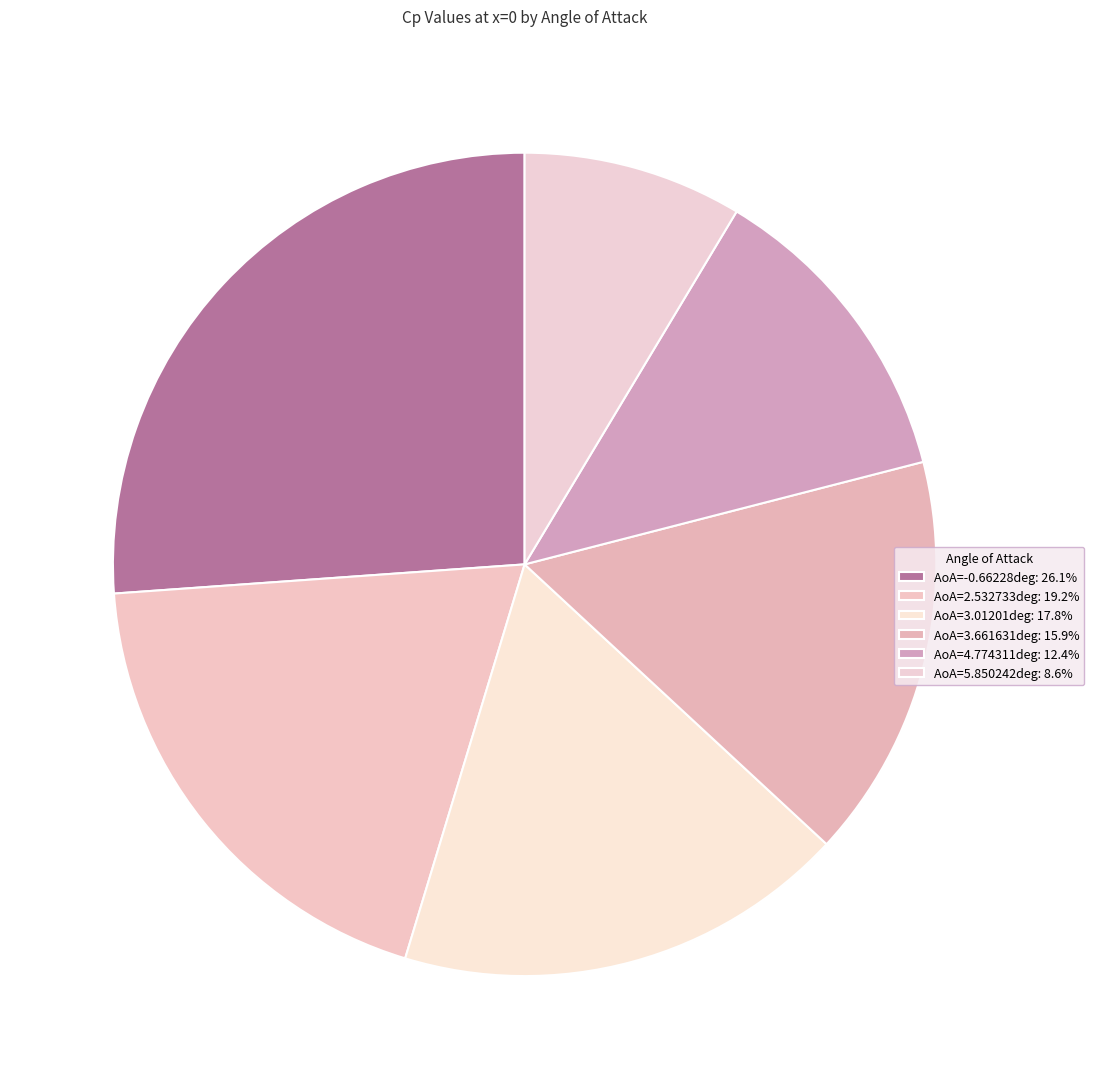

Count the number of slices in the pie.

6